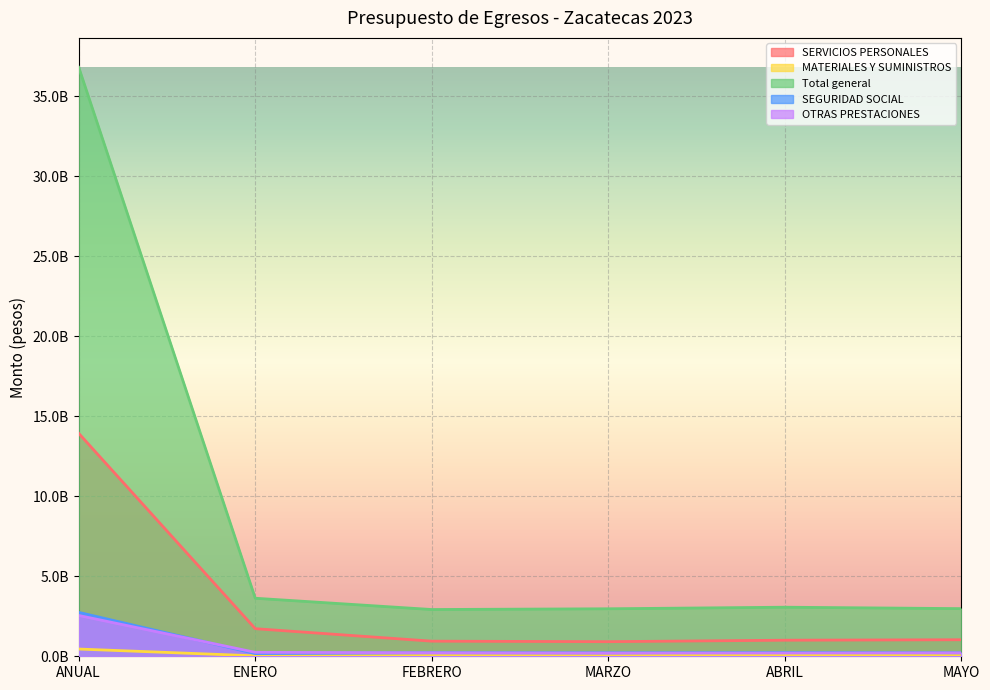

What is the maximum value for SEGURIDAD SOCIAL?

2743112874